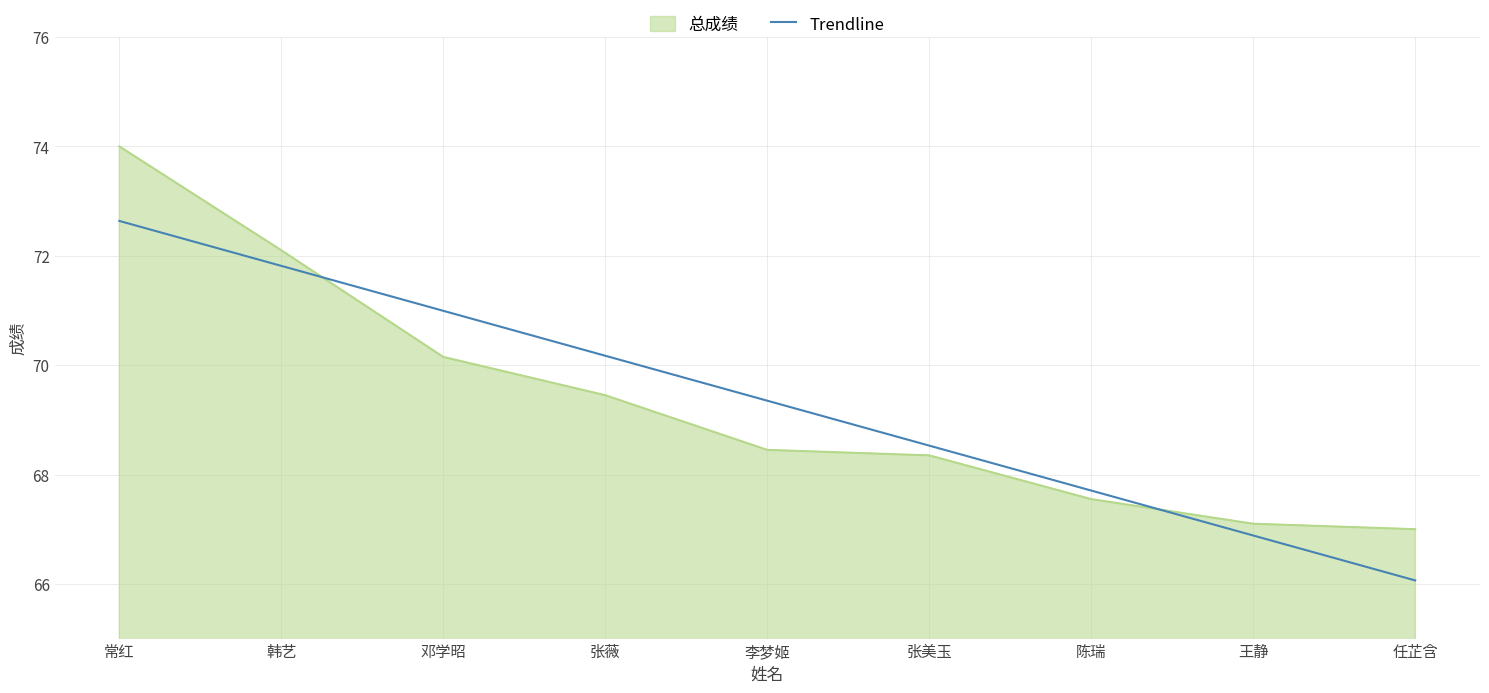

What is the difference between the maximum and minimum values in the Trendline series?

6.6